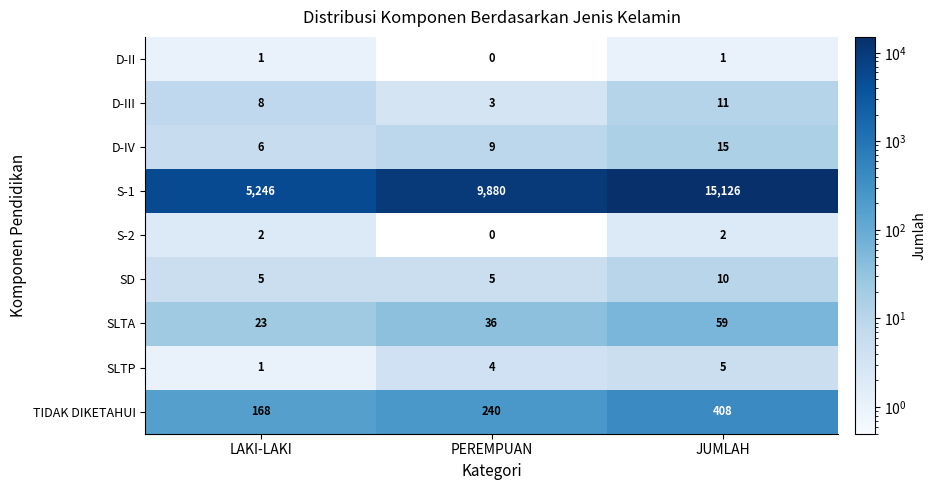

How many SD values are between 5 and 10?

3